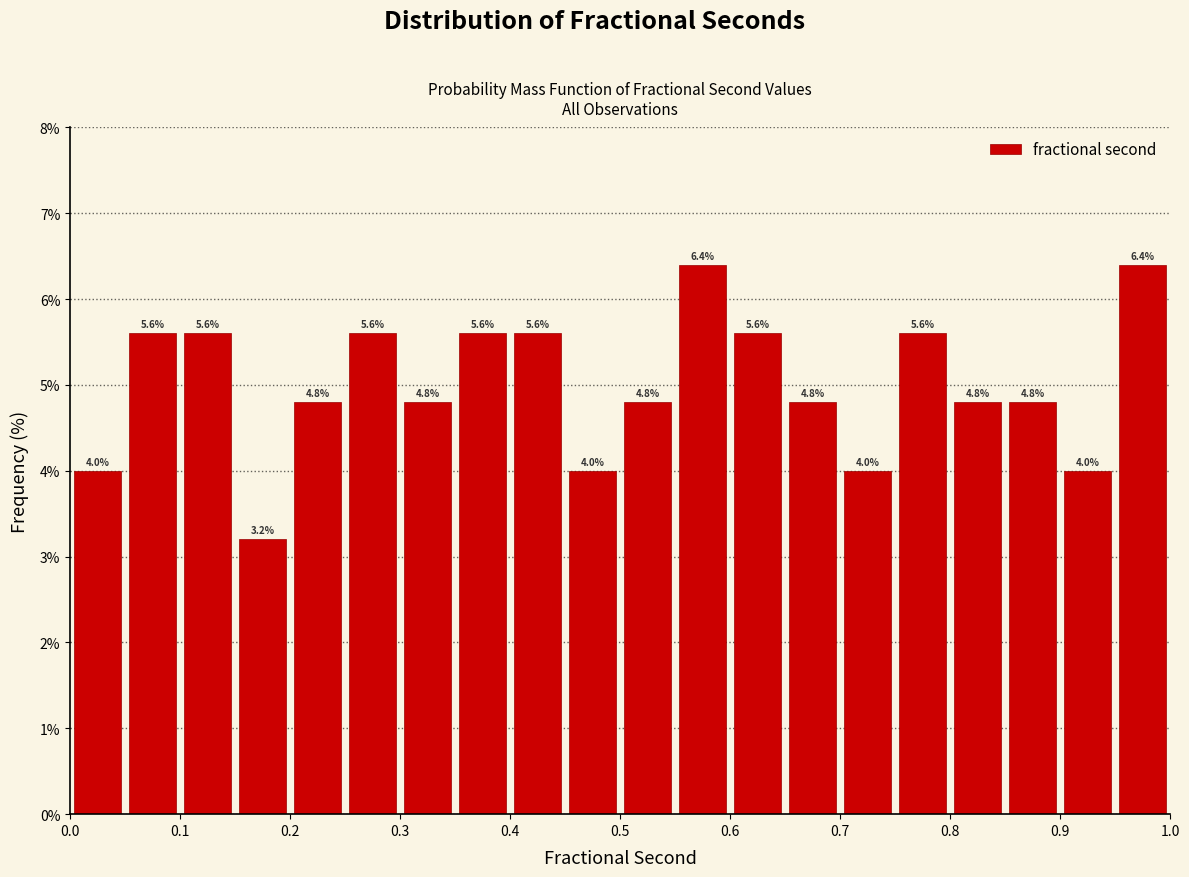

How tall is the bar that spans 0.60 to 0.65 on the x-axis?

5.6